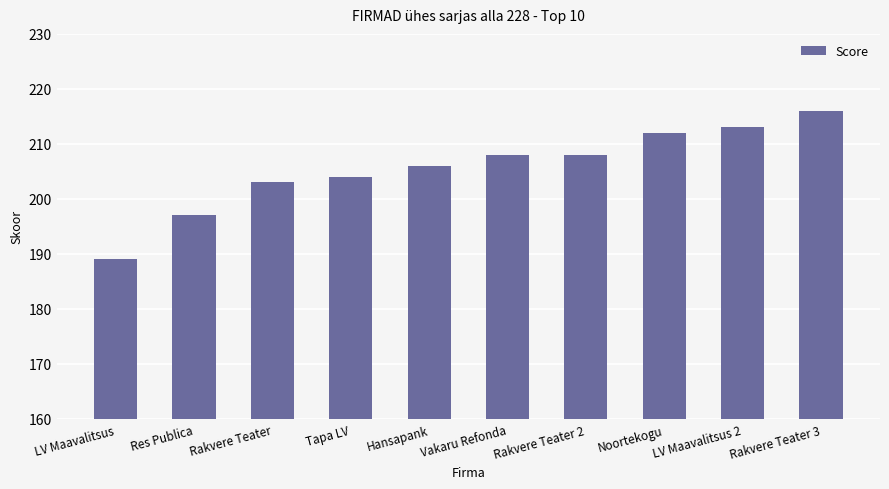

How many categories are shown in the chart?

10